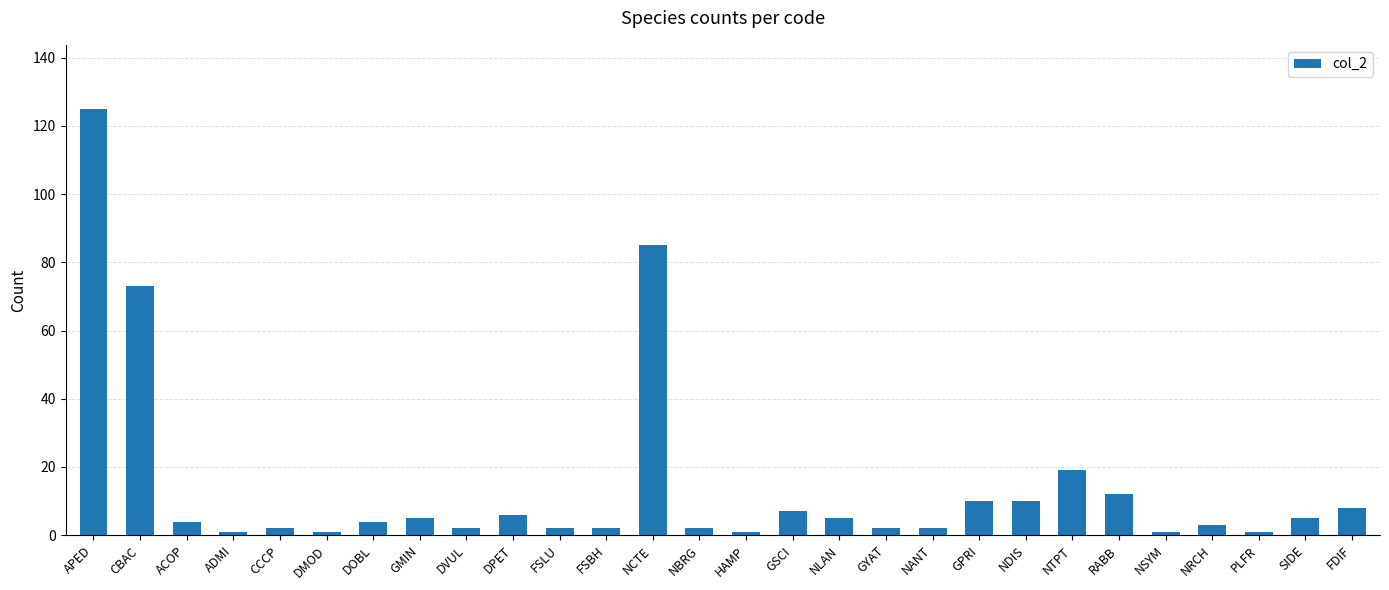

Which category has the highest value across all series?

APED